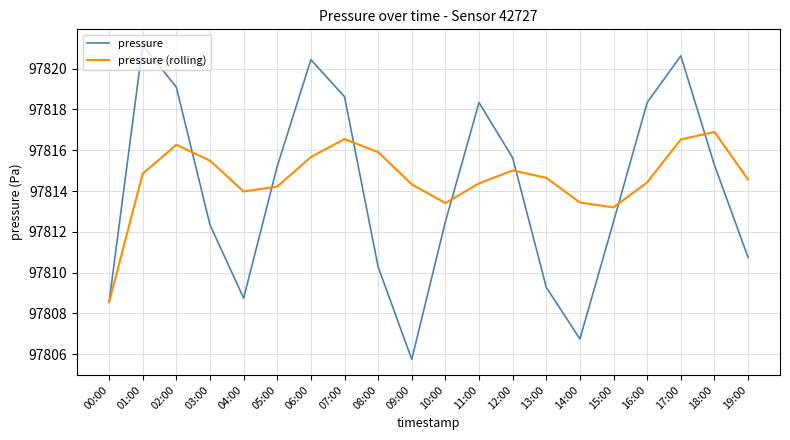

What is the total value across all series at 04:00?

195622.7